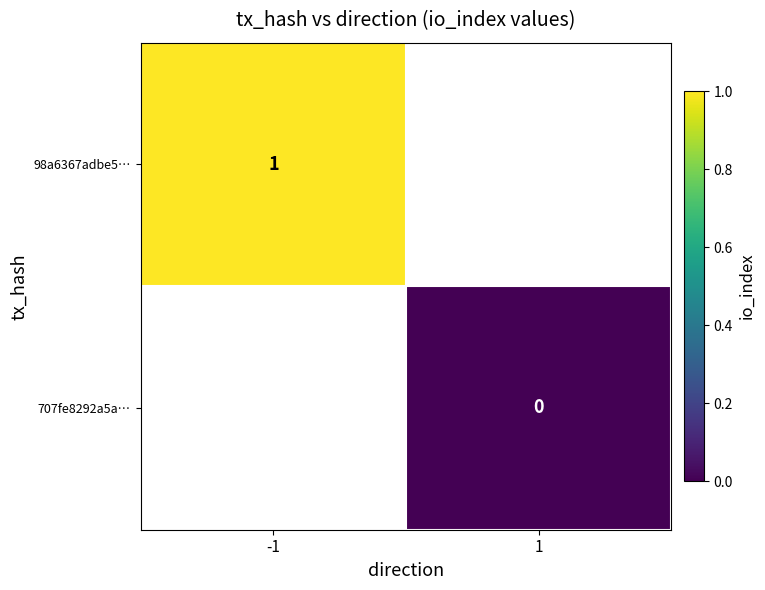

The 98a6367adbe5… series shows 1 at -1. True or false?

True